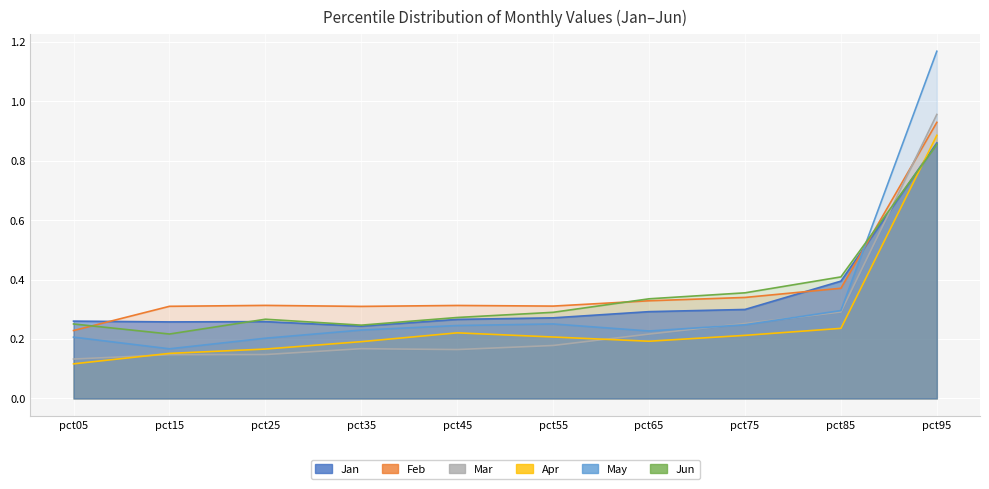

List the labels in order of May value, largest first.

pct95, pct85, pct55, pct75, pct45, pct35, pct65, pct05, pct25, pct15